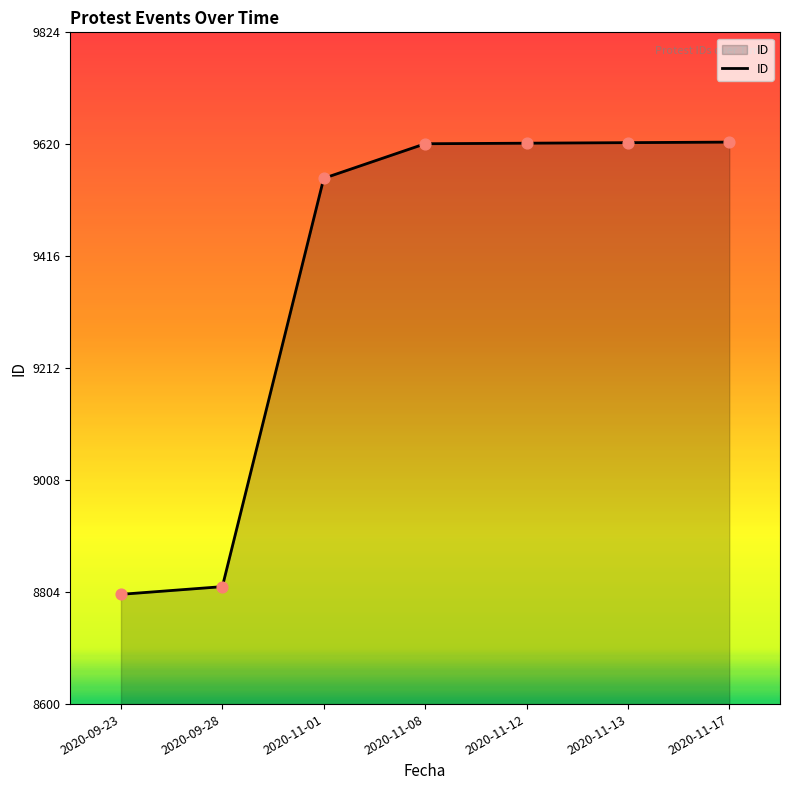

What is the ratio of the value at 2020-09-28 to the value at 2020-11-17?

0.9